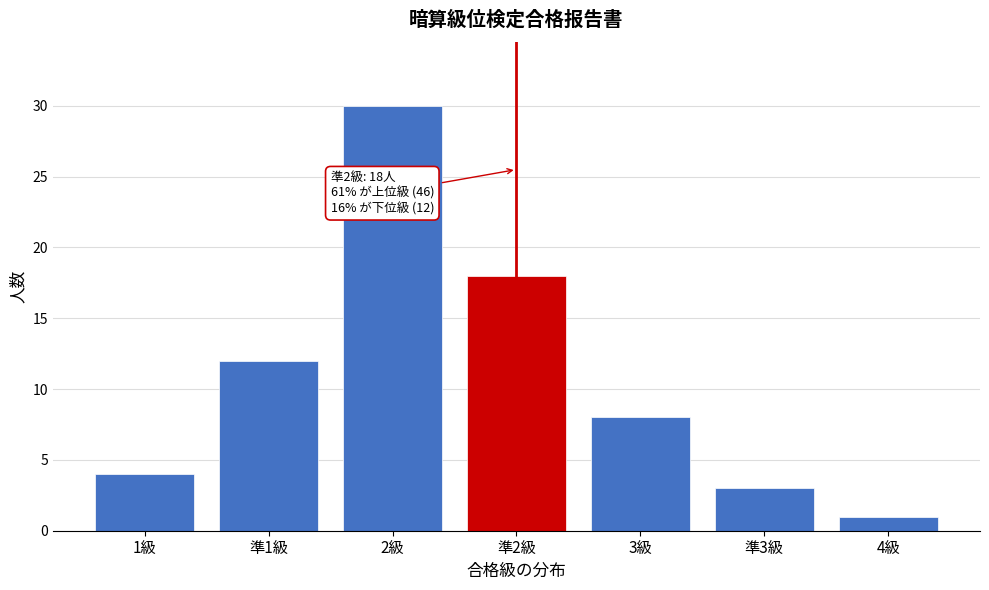

Reading left to right, what are all the values shown in this chart?

4	12	30	18	8	3	1